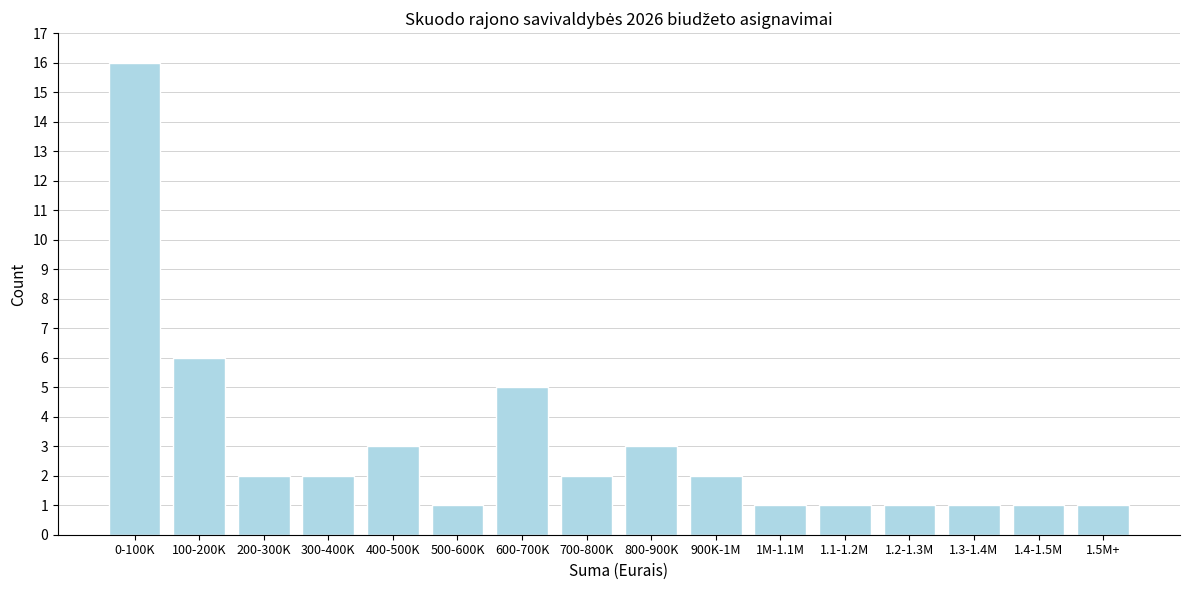

Reading right to left, list all the values displayed in this chart.

1	1	1	1	1	1	2	3	2	5	1	3	2	2	6	16